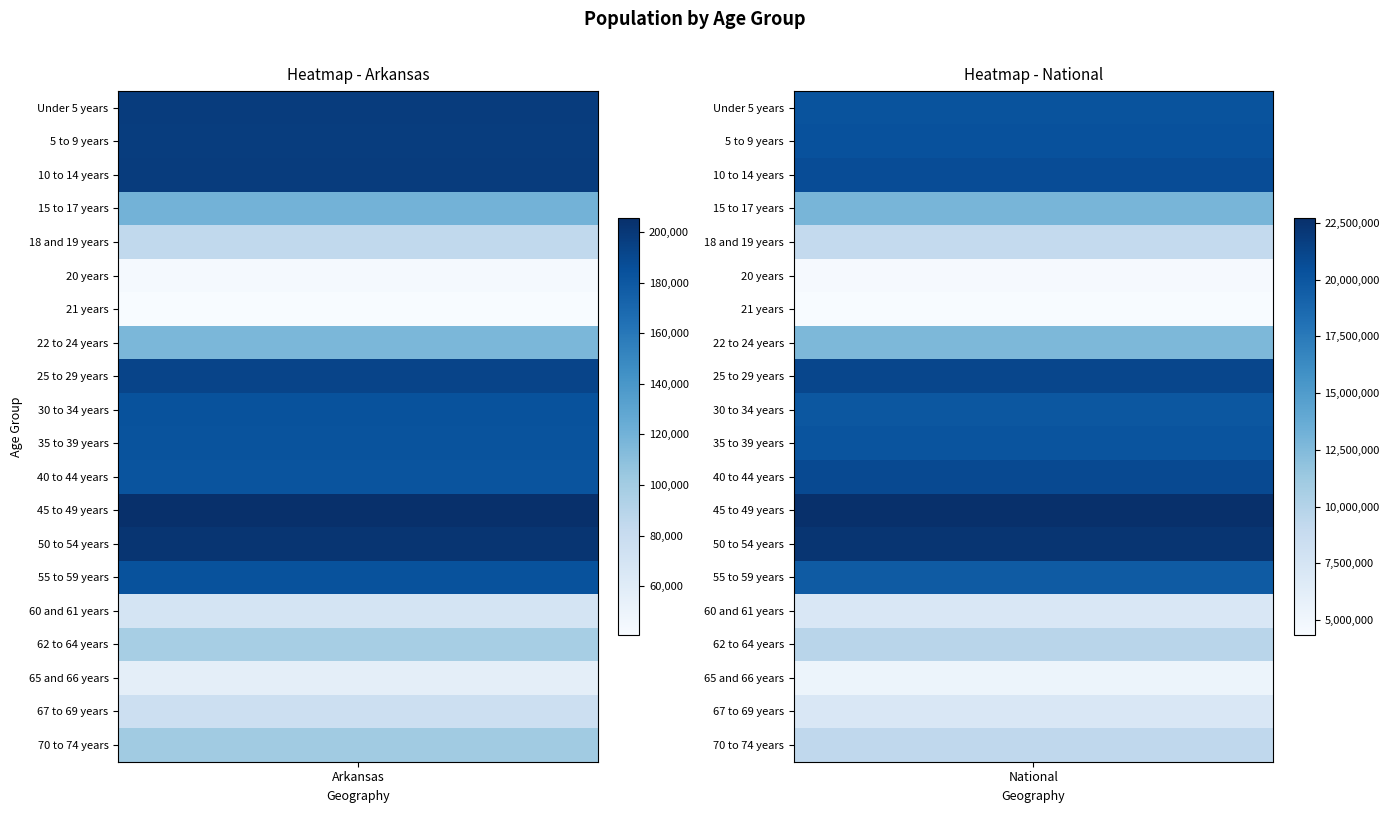

Reading left to right, transcribe all the data shown in this chart.

Under 5 years: 197689	20201362
5 to 9 years: 196877	20348657
10 to 14 years: 197559	20677194
15 to 17 years: 119350	12954254
18 and 19 years: 84455	9086089
20 years: 42770	4519129
21 years: 40770	4354294
22 to 24 years: 116110	12712576
25 to 29 years: 192153	21101849
30 to 34 years: 183739	19962099
35 to 39 years: 183614	20179642
40 to 44 years: 182594	20890964
45 to 49 years: 205544	22708591
50 to 54 years: 201722	22298125
55 to 59 years: 183960	19664805
60 and 61 years: 69489	7113727
62 to 64 years: 97542	9704197
65 and 66 years: 56719	5319902
67 to 69 years: 76648	7115361
70 to 74 years: 101235	9278166